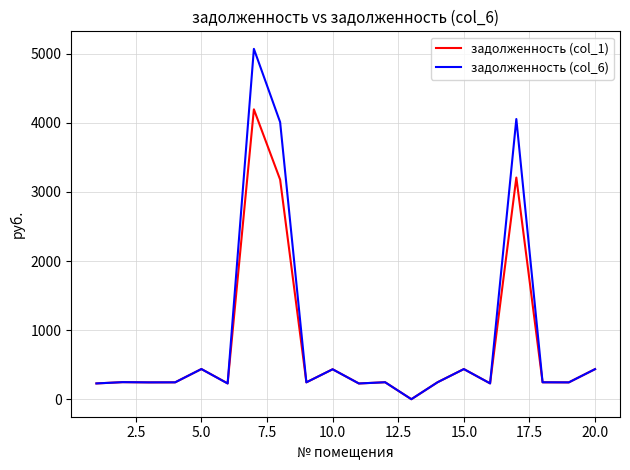

Rank the series by their maximum value, from highest to lowest.

задолженность (col_6), задолженность (col_1)